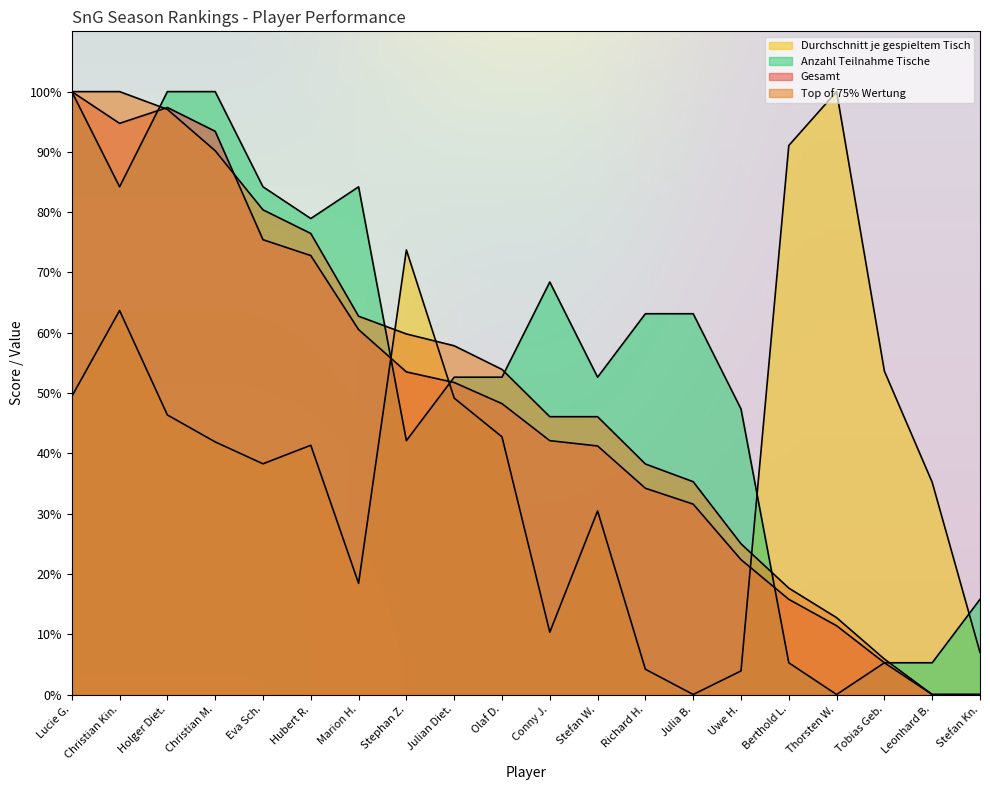

The value of Anzahl Teilnahme Tische at Eva Sch. is 18.3. True or false?

False